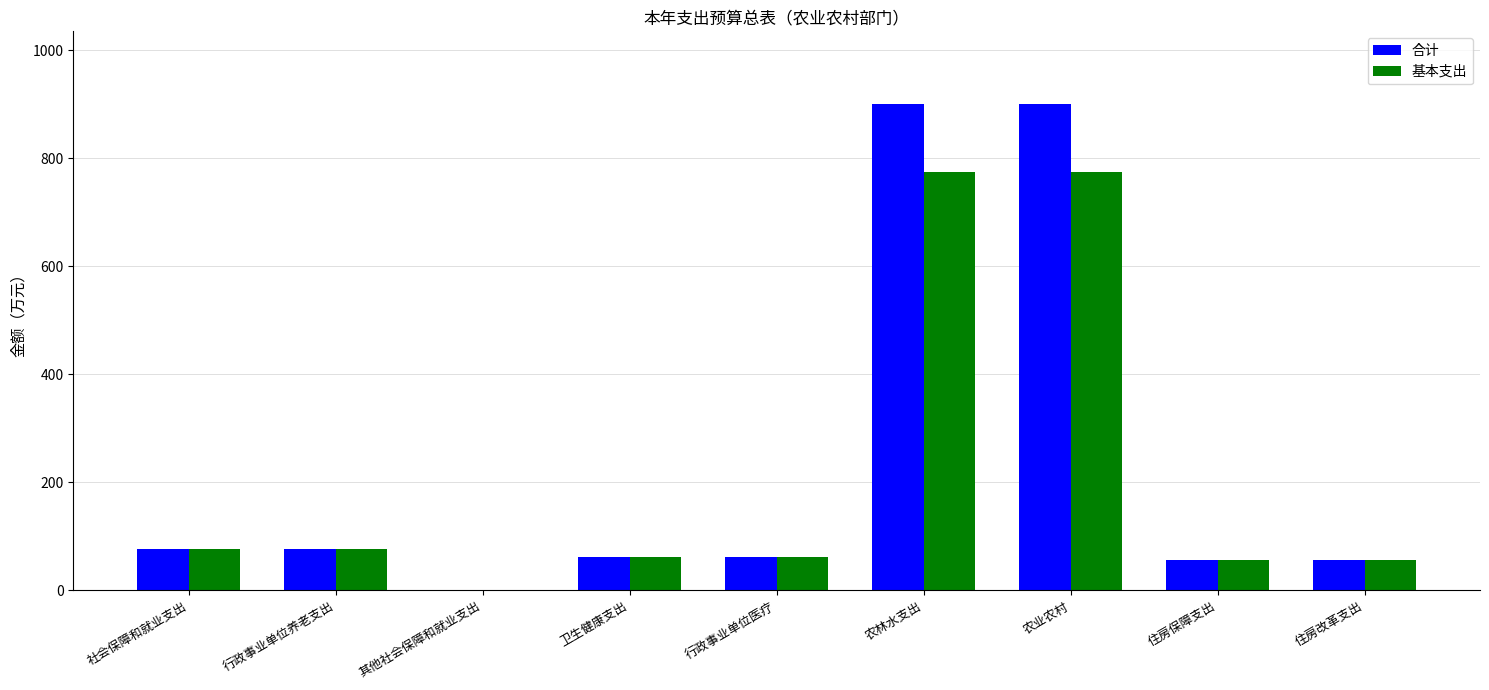

What is the sum of all 基本支出 values?

1936.0